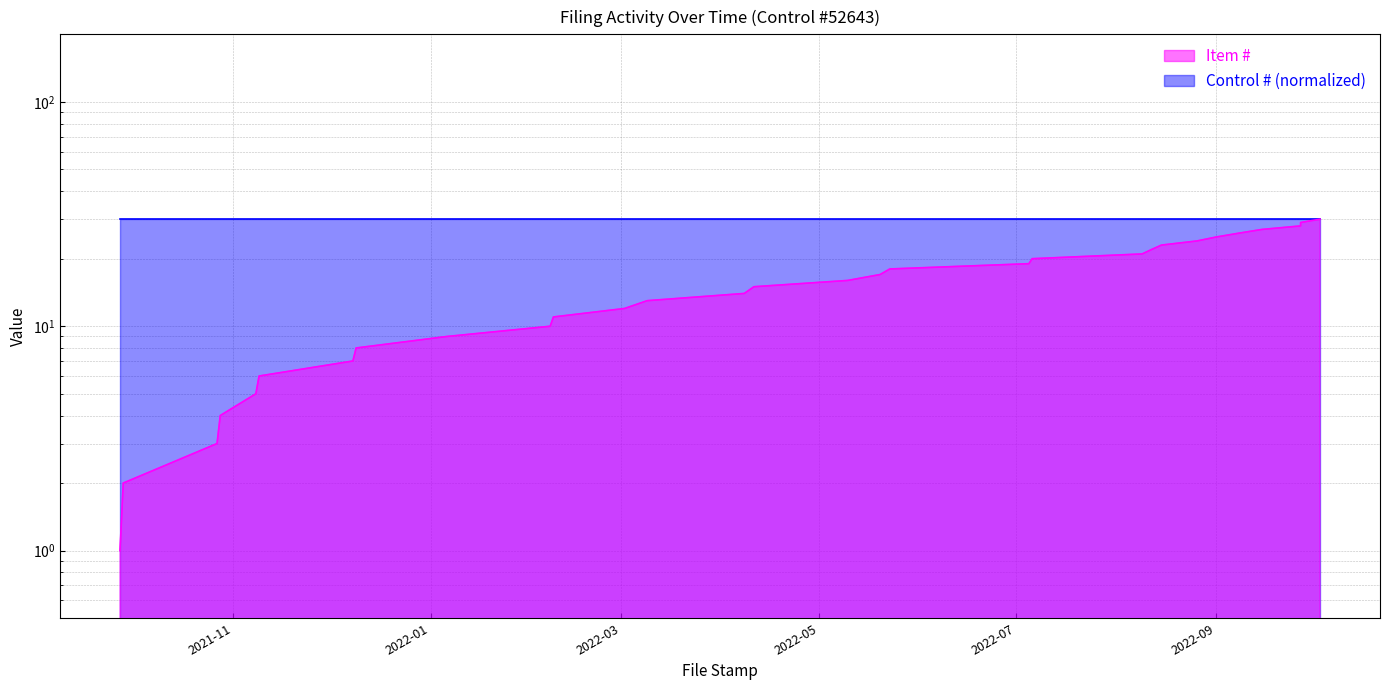

How many data points does each series have?

30